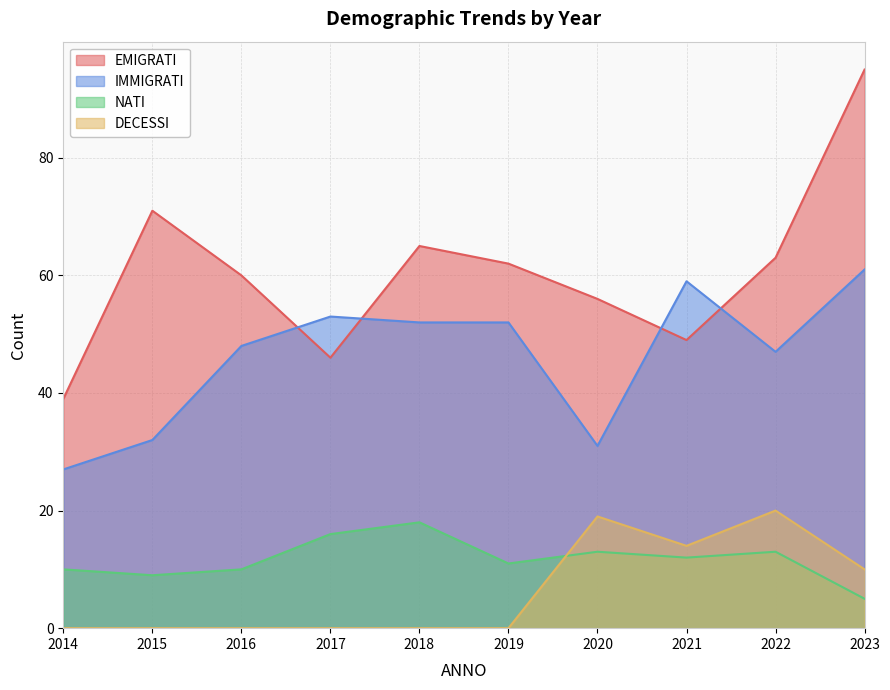

What is the greatest value displayed?

95